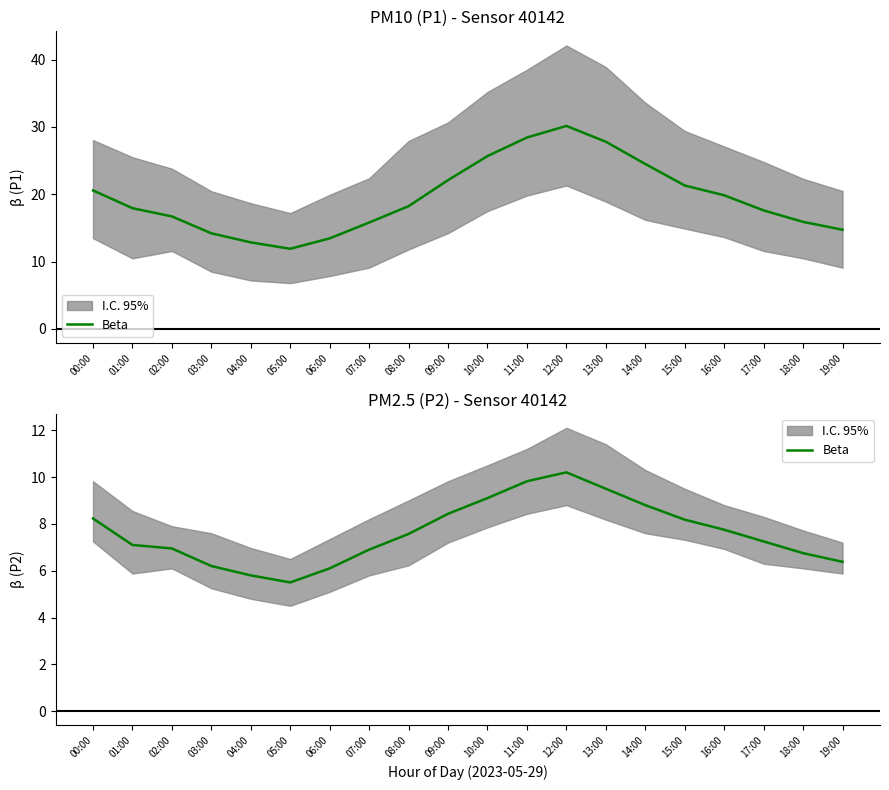

What is the sum of the values at 08:00 and 10:00?

16.7